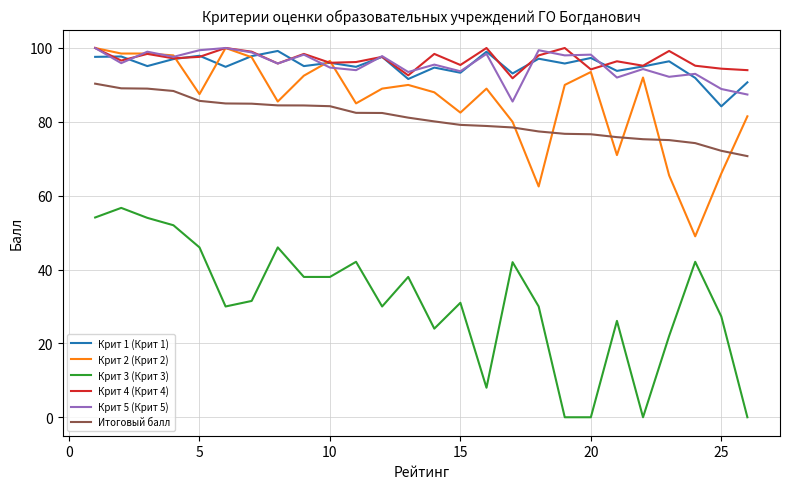

True or false: Крит 2 (Крит 2) has more than 0 interior local peaks.

True